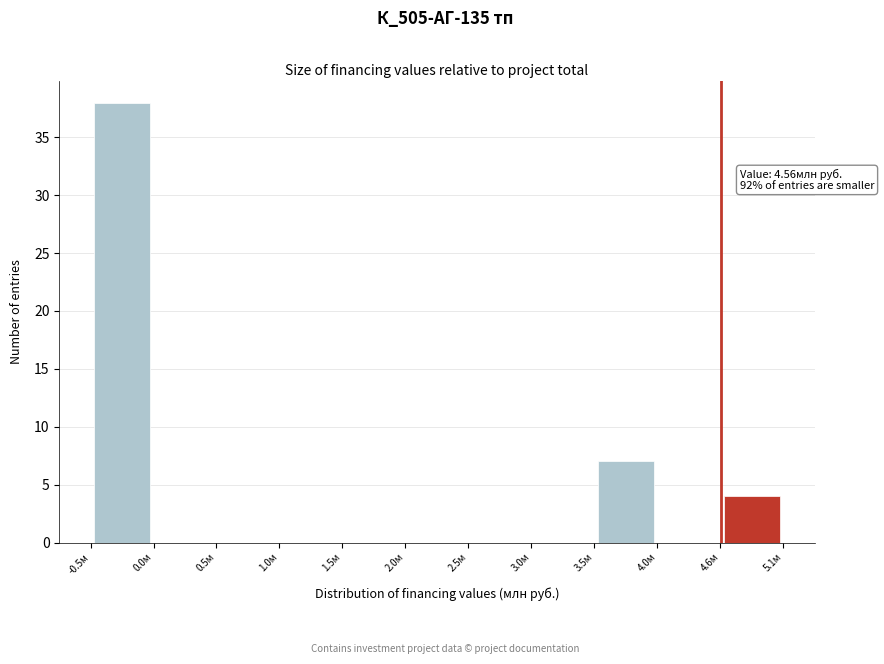

Over which range of the x-axis is the bar tallest?

-0.5 to 0.0